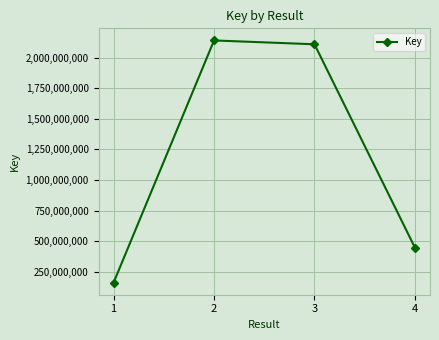

How many distinct data groups are displayed?

1